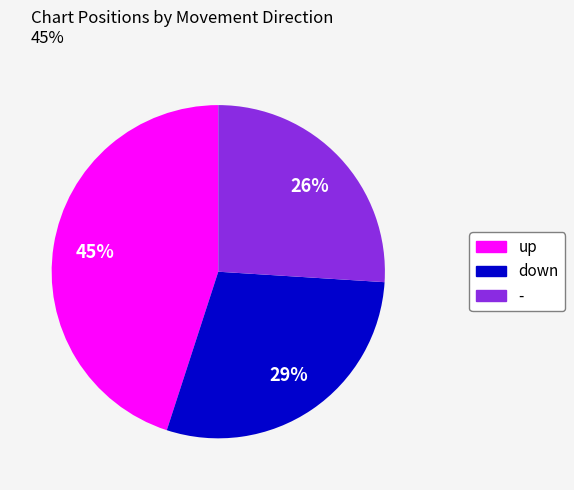

Which category has the biggest portion of the pie?

up